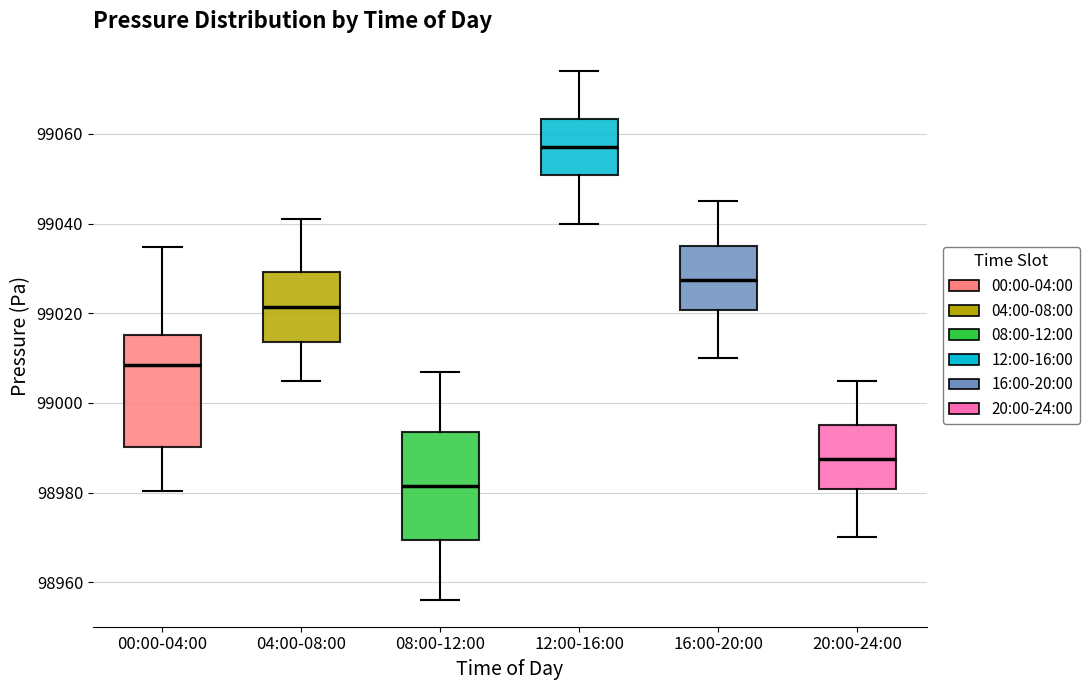

Where does the lower whisker of the box for 08:00-12:00 end on the y-axis? The values are not printed on the chart, so give them approximately, as read against the axis.

98956